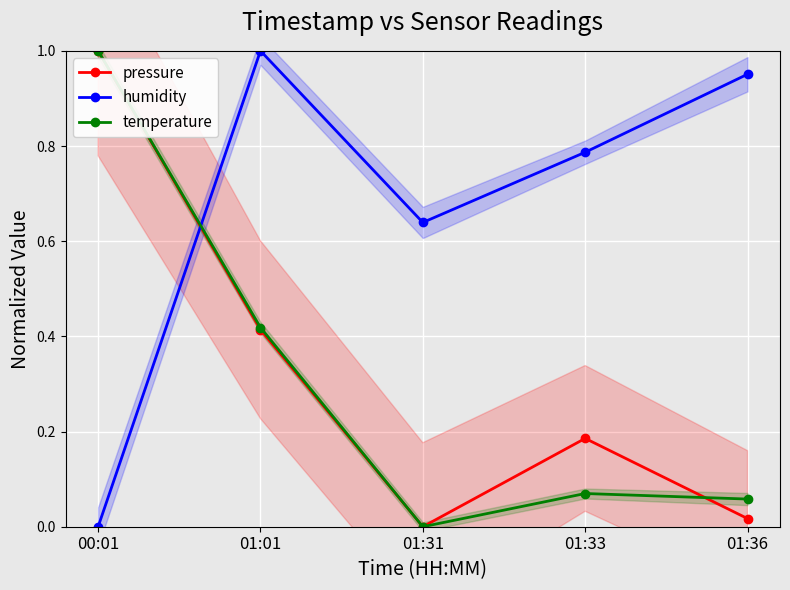

List the series in order of their peak value, highest first.

pressure, humidity, temperature